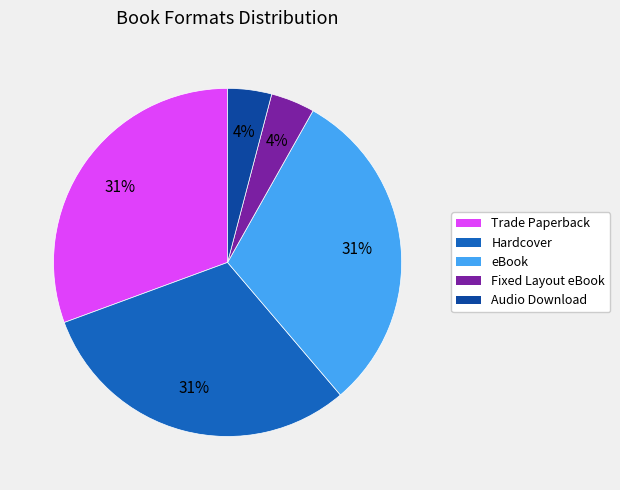

Approximately how many times larger is the value at eBook compared to Trade Paperback?

1.0